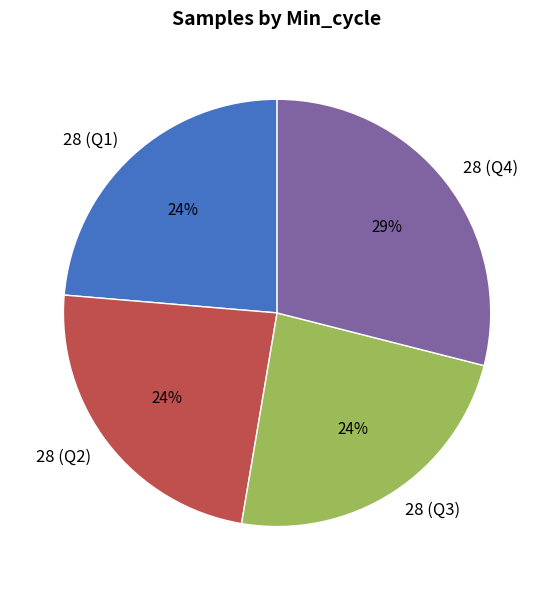

How many slices are in this pie chart?

4